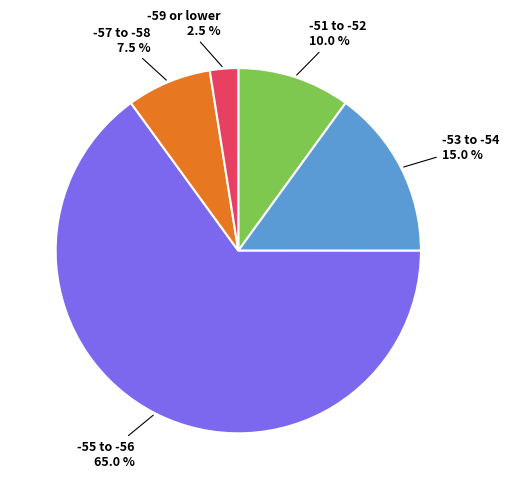

To the nearest percent, what is the average slice percentage?

20%